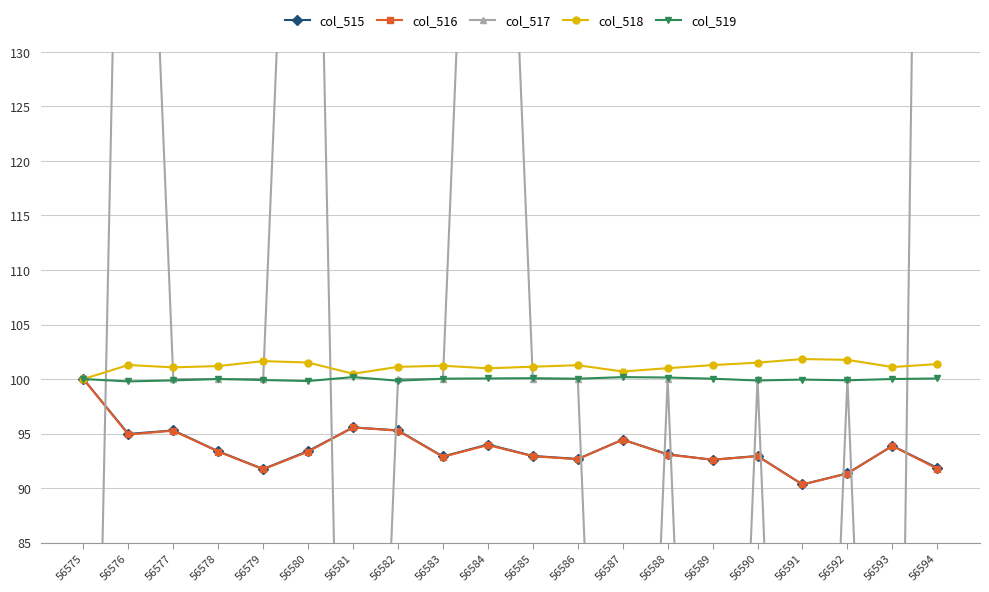

At which label does col_519 reach its peak?

56581